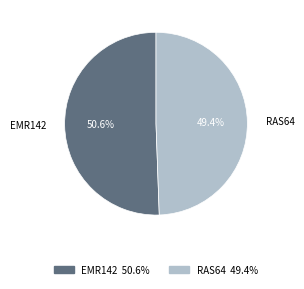

True or false: RAS64 accounts for 36% of the total.

False